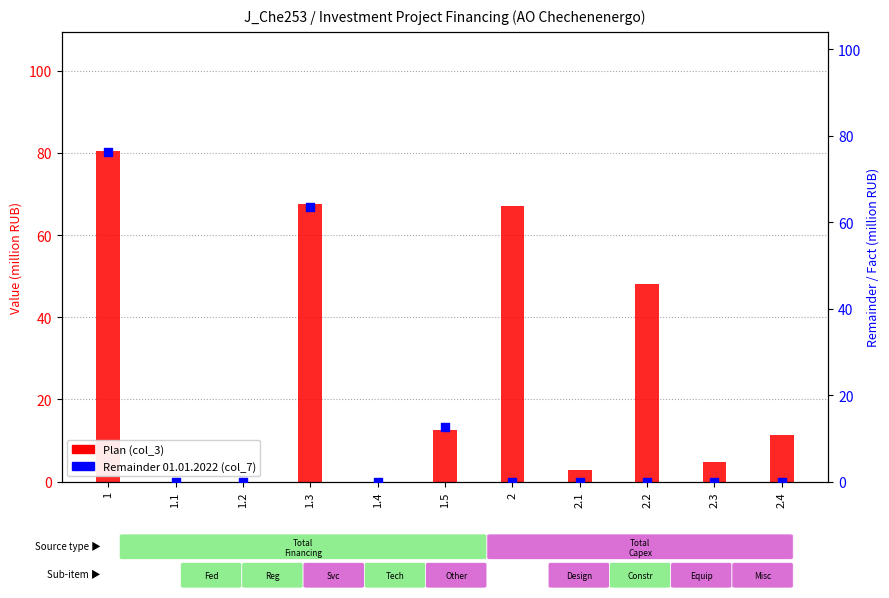

At which category is the sum across all series the highest?

1